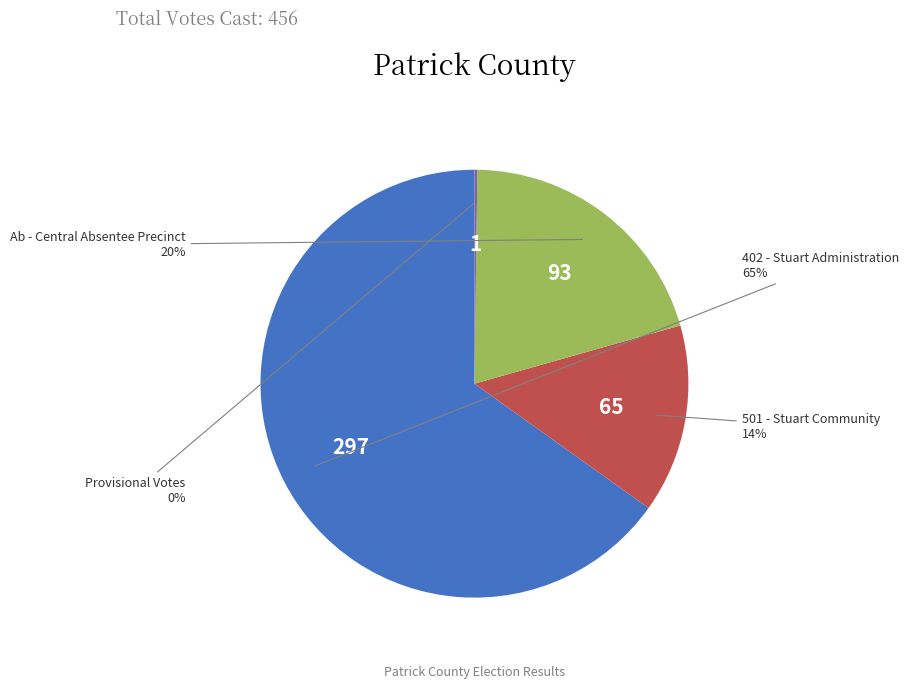

Does any single category account for the majority?

Yes